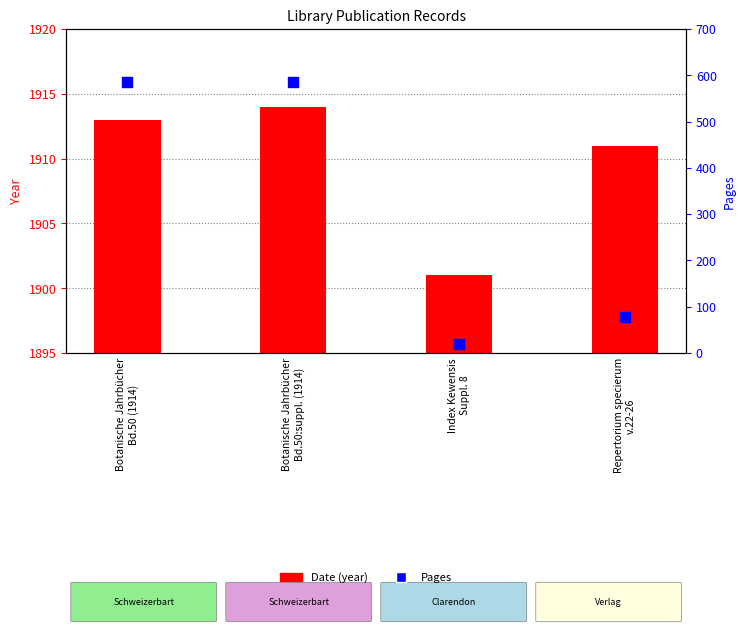

Which series reaches the minimum Y coordinate?

Date (year)